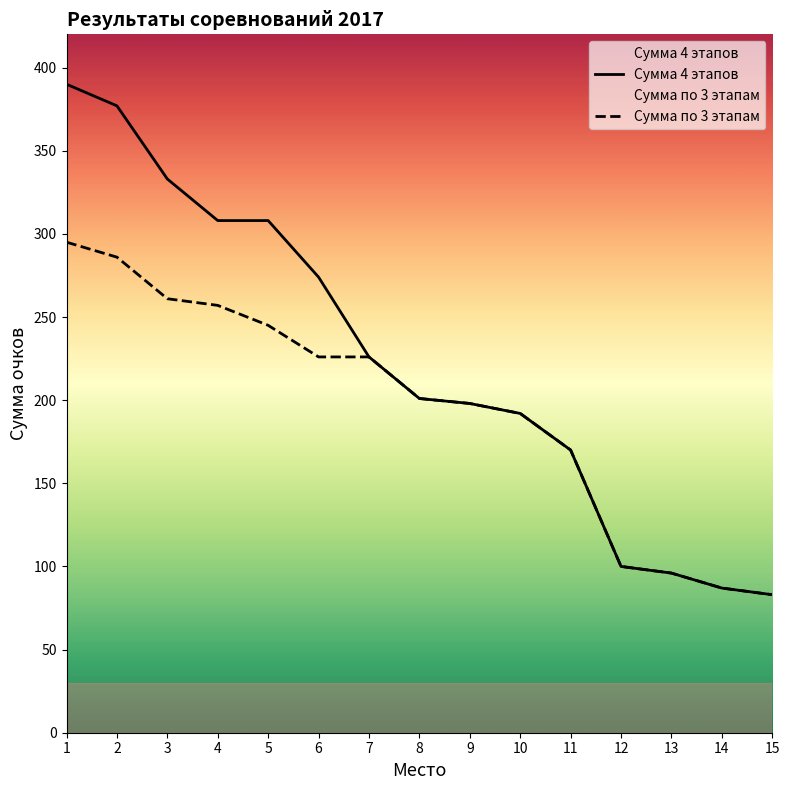

Is the value of Сумма по 3 этапам at 1 greater than the value of Сумма 4 этапов at 3?

No